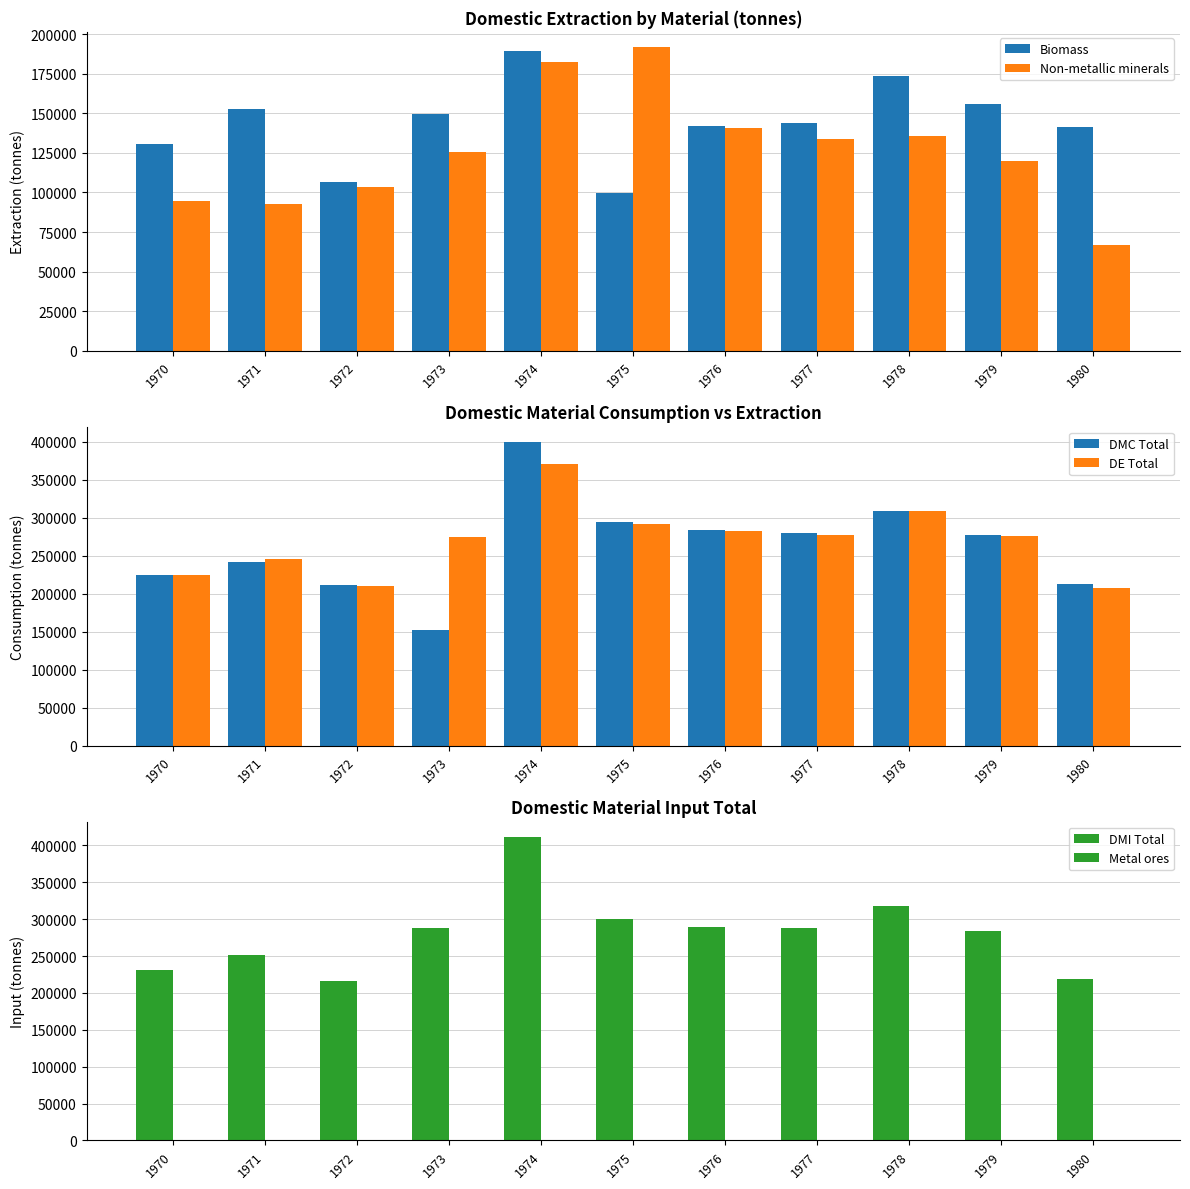

What is the average value of the Non-metallic minerals series?

126084.0